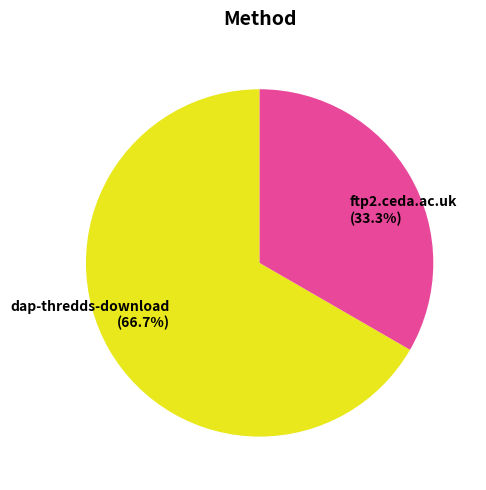

Between ftp2.ceda.ac.uk and dap-thredds-download, which is larger?

dap-thredds-download